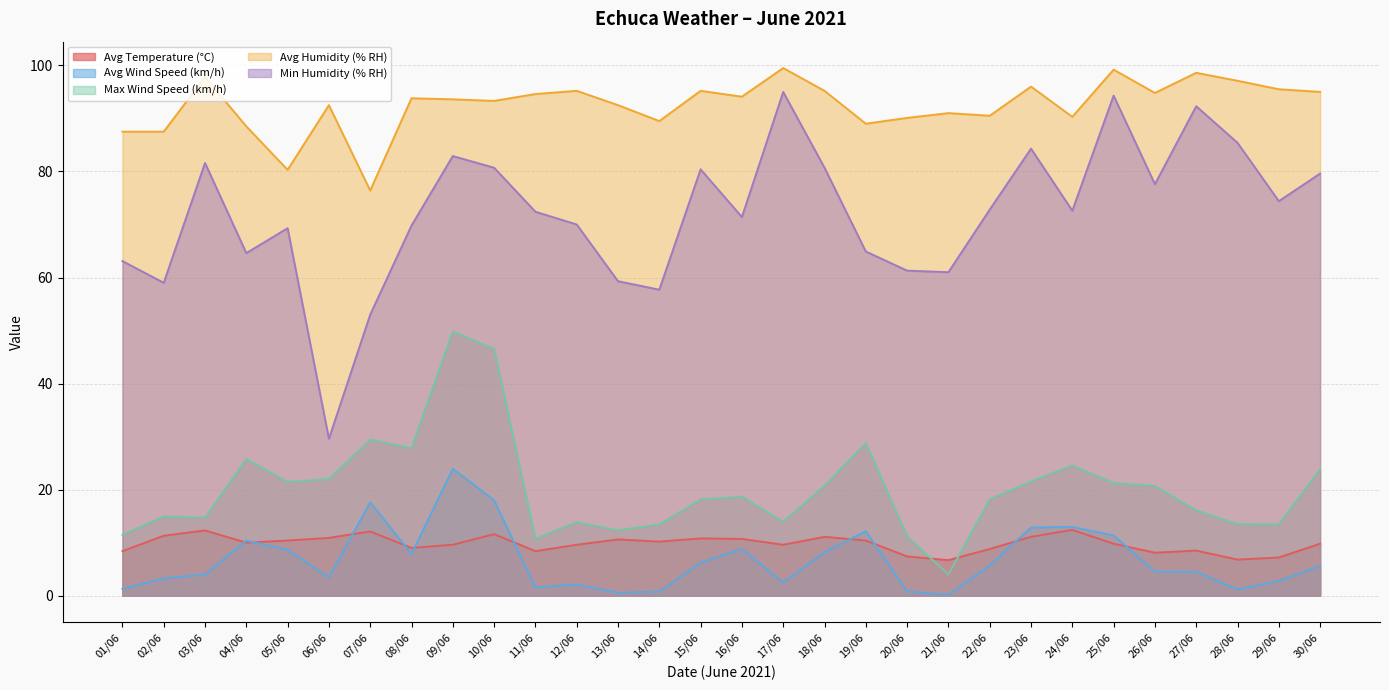

The value of Min Humidity (% RH) at 24/06 is 18.3. True or false?

False